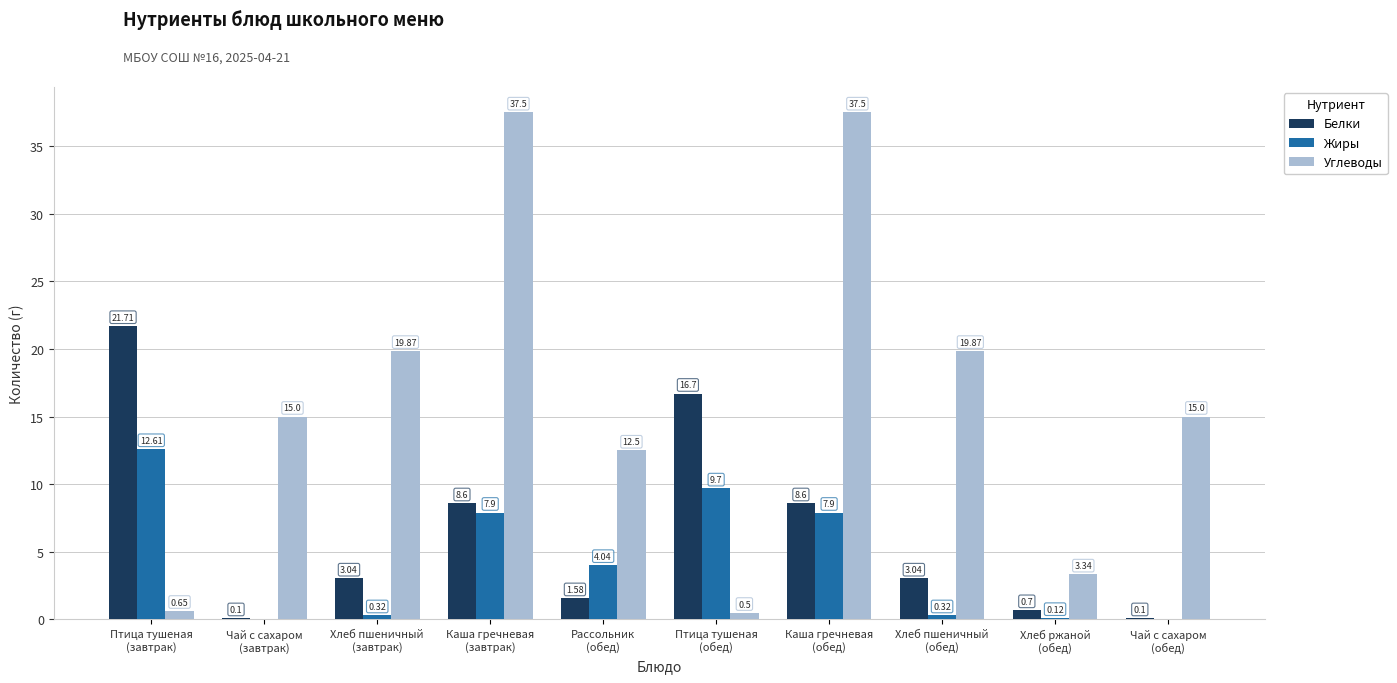

What are all the series names shown in the legend?

Белки, Жиры, Углеводы